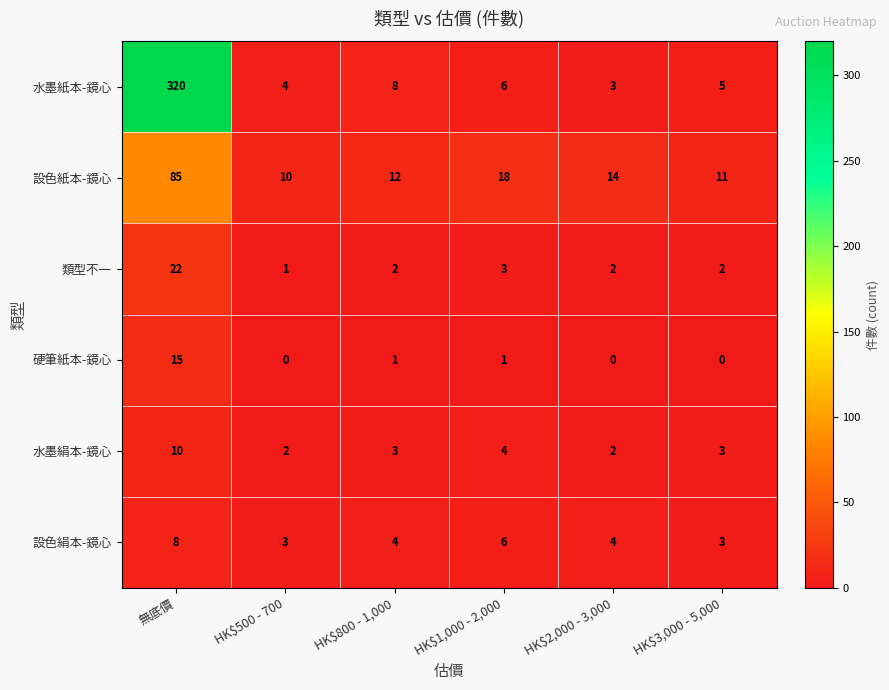

Which series has the widest spread of values?

水墨紙本-鏡心